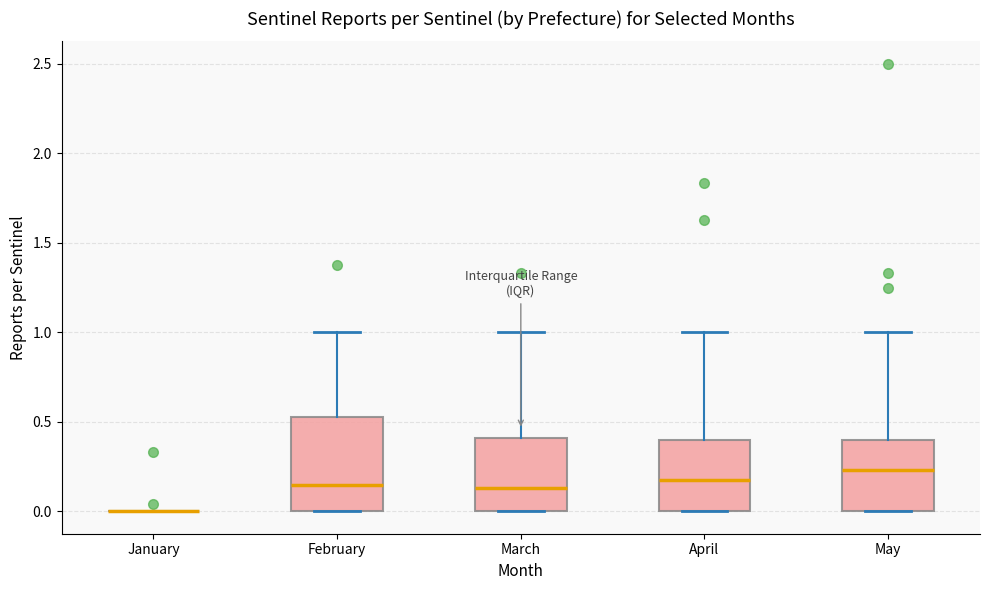

Reading left to right, transcribe this box plot: for each box, give where its median line is, the range the box spans, and where its two whiskers end, as read against the y-axis. The values are not printed on the chart, so give them approximately, as read against the axis.

January: box collapsed to a line at 0.00, whiskers 0.00 to 0.00
February: median 0.15, box 0.00 to 0.55, whiskers 0.00 to 1.00
March: median 0.15, box 0.00 to 0.40, whiskers 0.00 to 1.00
April: median 0.20, box 0.00 to 0.40, whiskers 0.00 to 1.00
May: median 0.25, box 0.00 to 0.40, whiskers 0.00 to 1.00